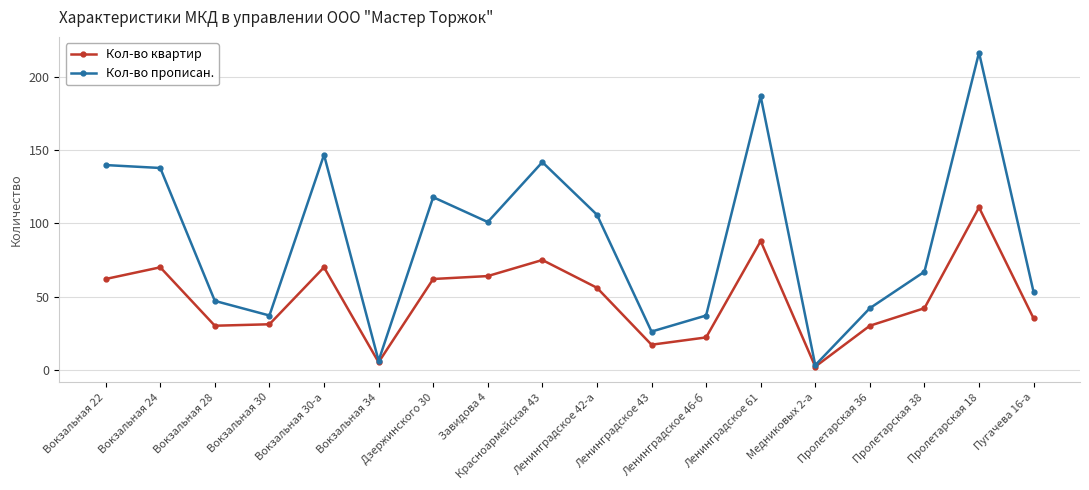

At which category is the sum across all series the highest?

Пролетарская 18